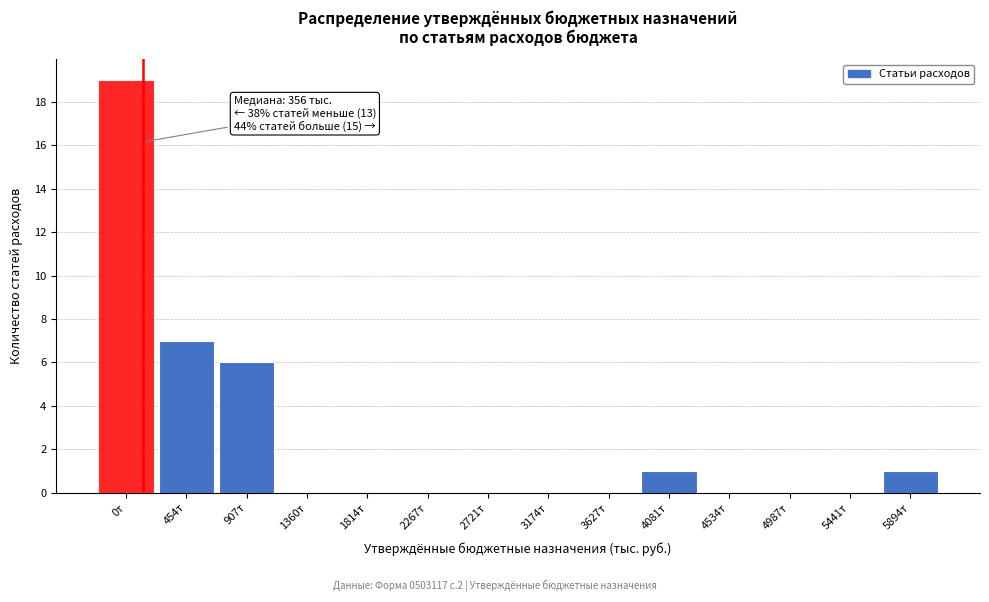

Reading right to left, what are all the values shown in this chart?

5894т=1	5441т=0	4987т=0	4534т=0	4081т=1	3627т=0	3174т=0	2721т=0	2267т=0	1814т=0	1360т=0	907т=6	454т=7	0т=19